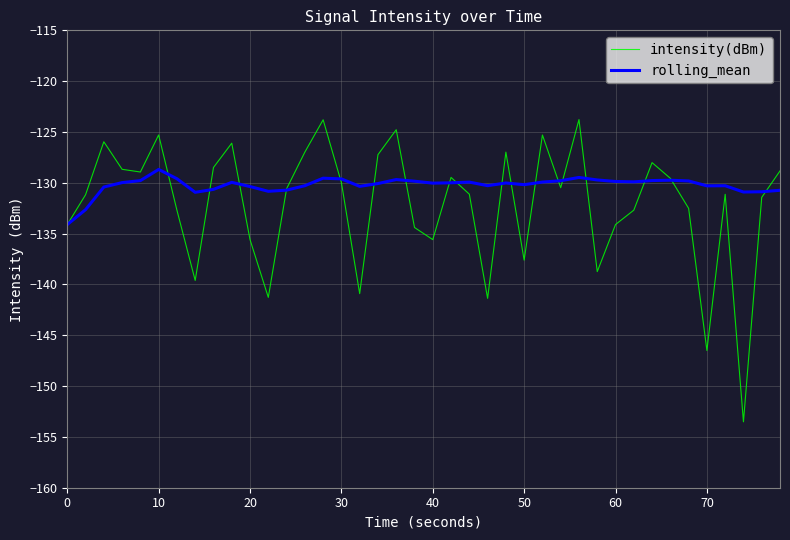

Which series has the largest range (max minus min)?

intensity(dBm)